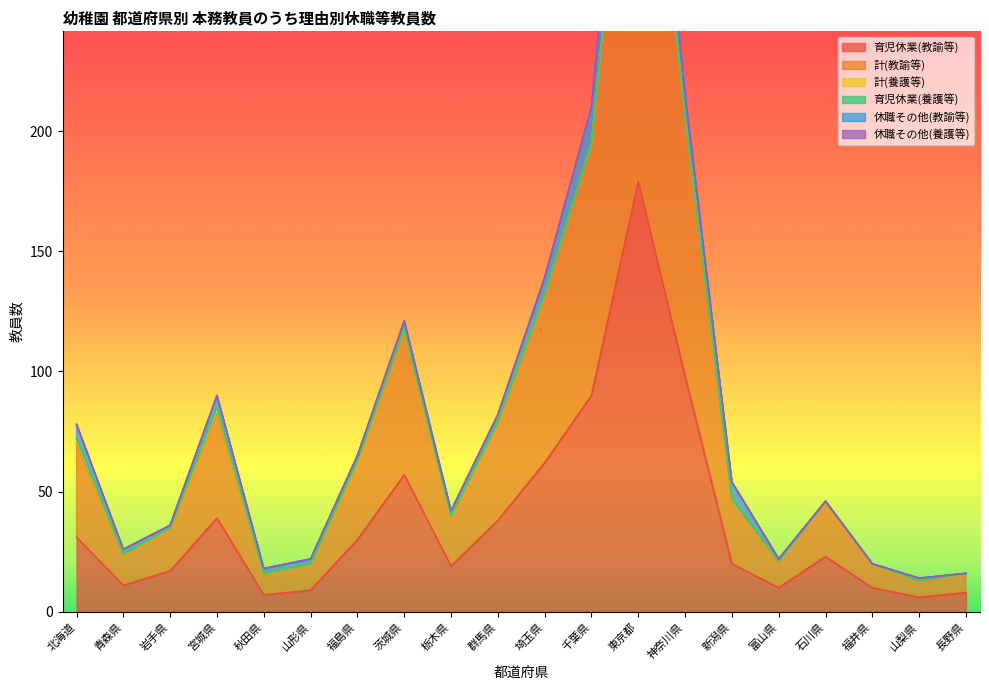

At which category is the sum across all series the highest?

東京都